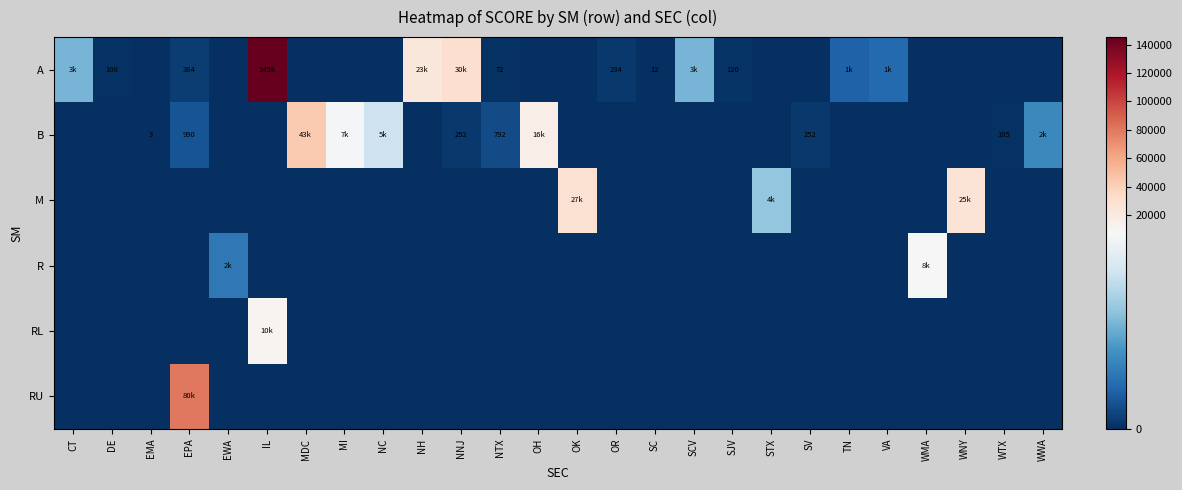

What is the total value across all series at OH?

16284